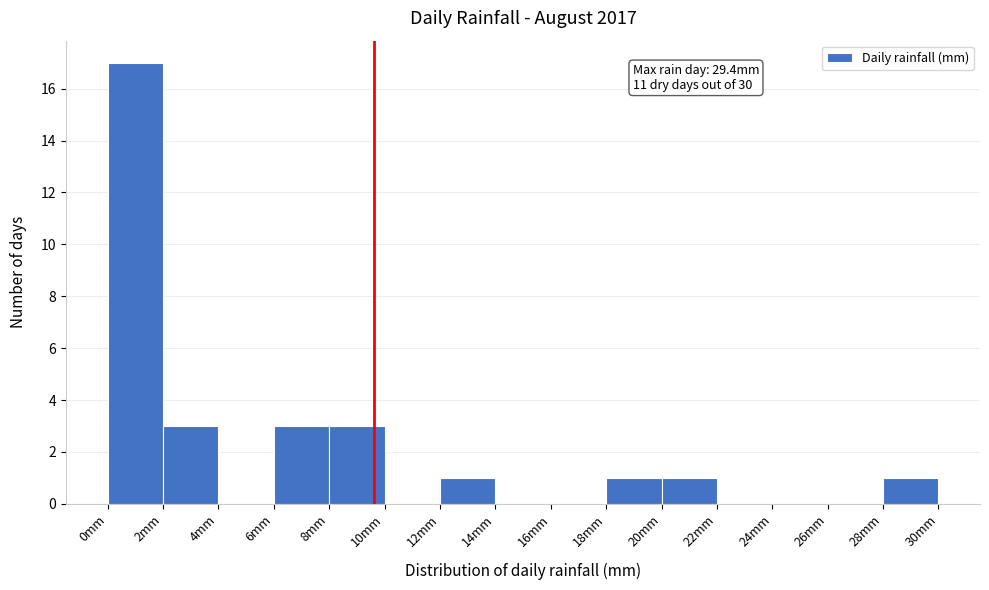

Which range on the x-axis has the tallest bar?

0 to 2